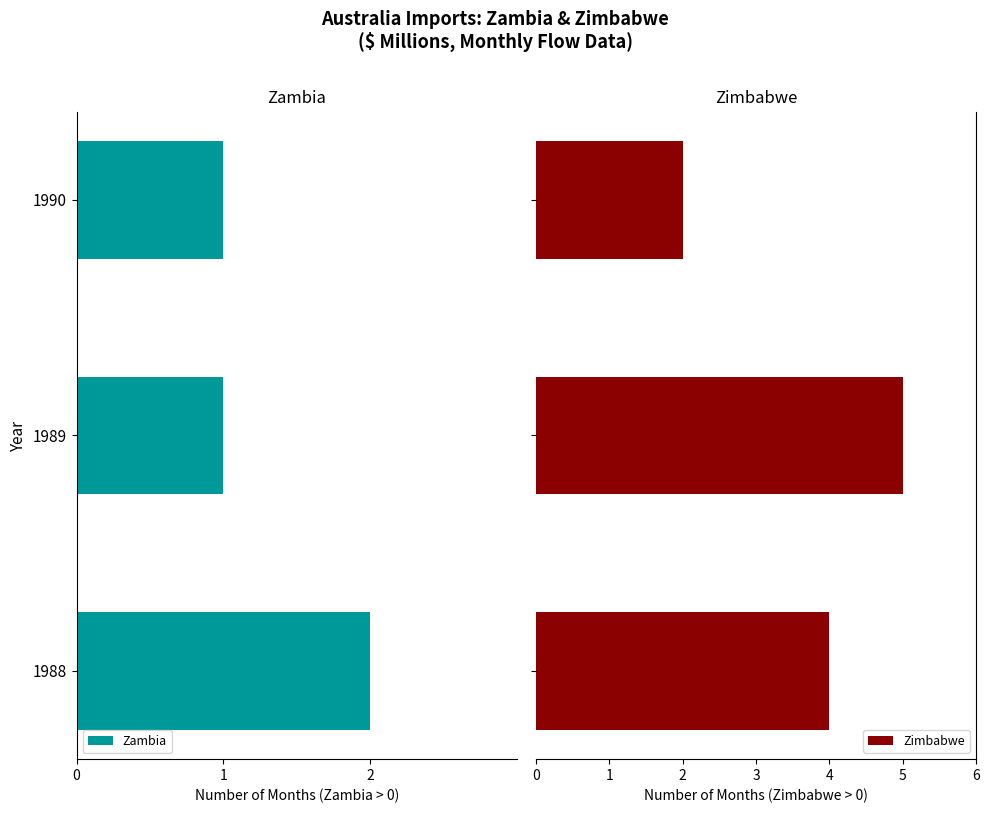

What is the sum of all Zimbabwe values?

11